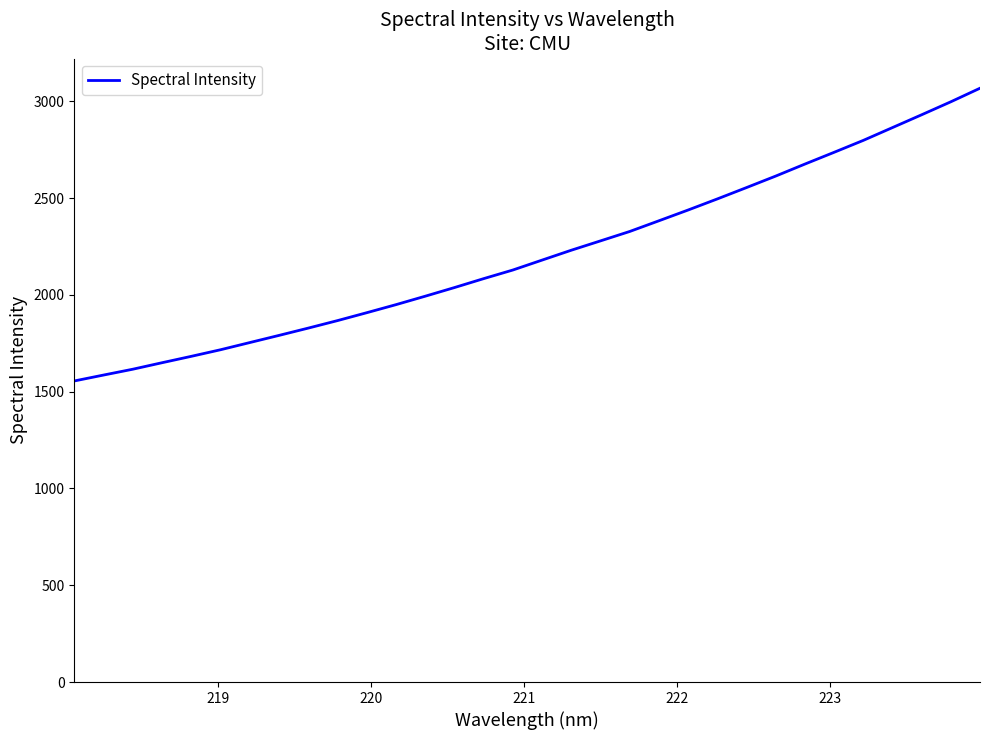

What is the difference between the maximum and minimum values?

1512.1